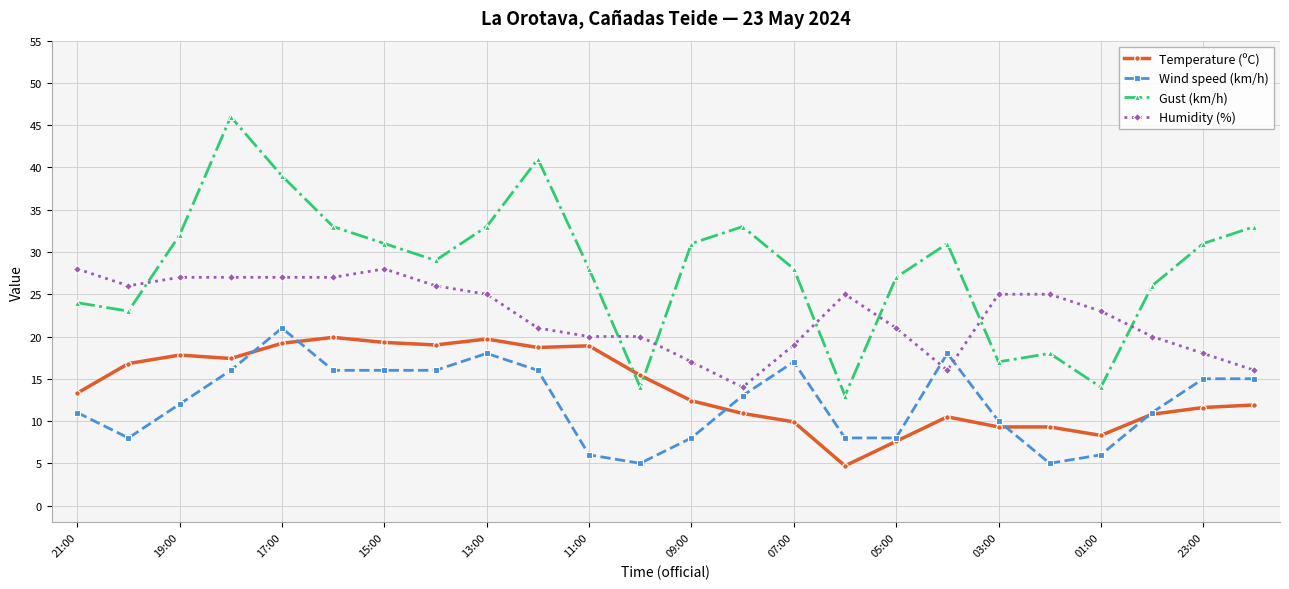

After their last crossing, which series has the higher values: Humidity (%) or Gust (km/h)?

Gust (km/h)